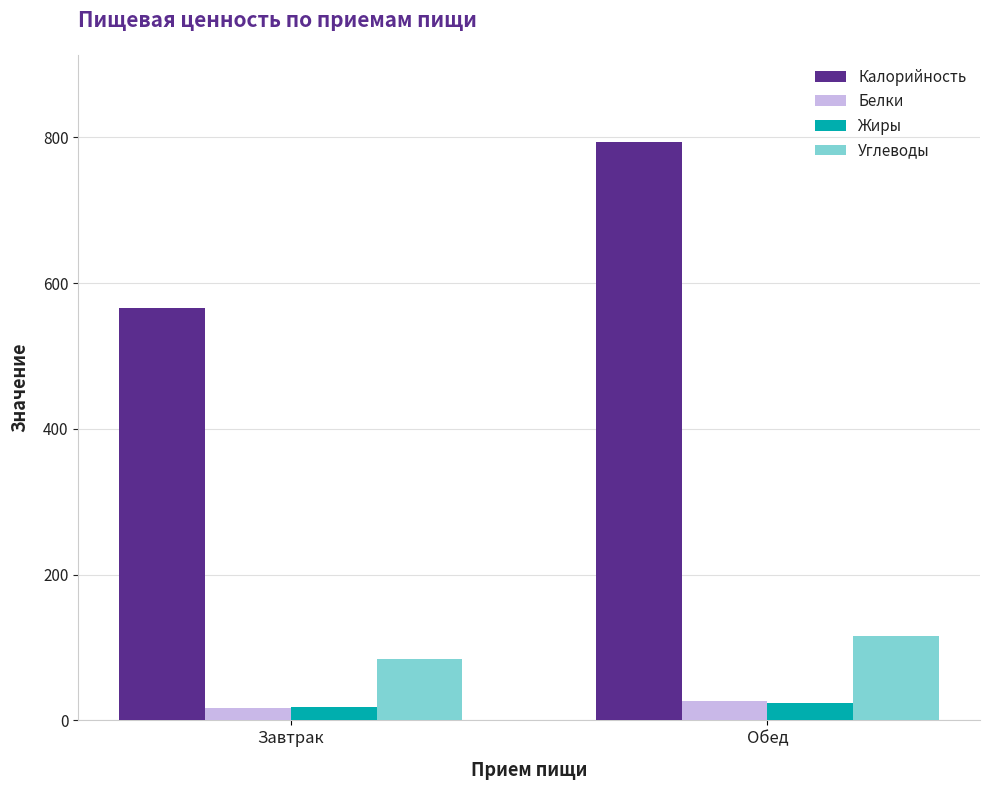

What is the average value of the Жиры series?

20.9